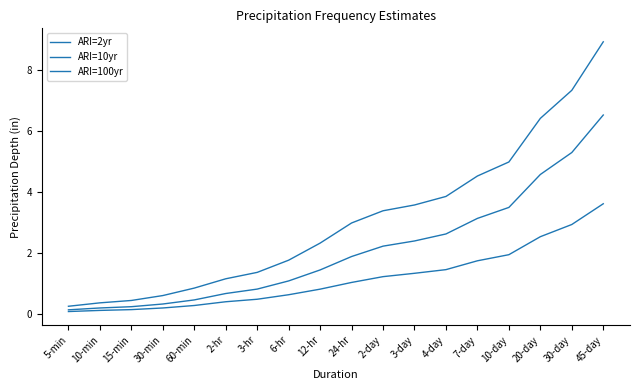

True or false: ARI=10yr has a value of 2.4 at 3-day.

True